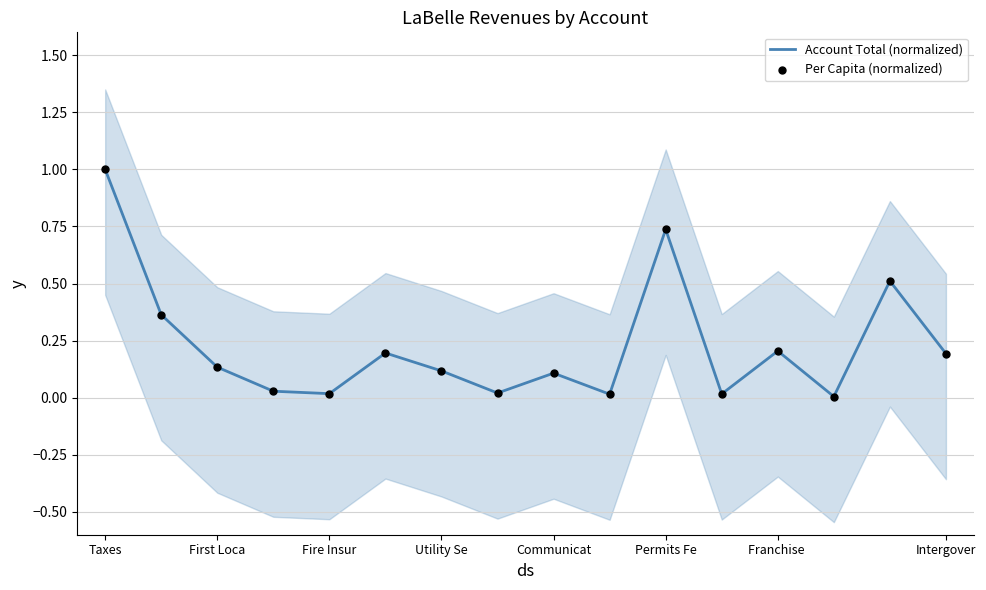

Which series has the largest Y range (max minus min)?

Per Capita (normalized)